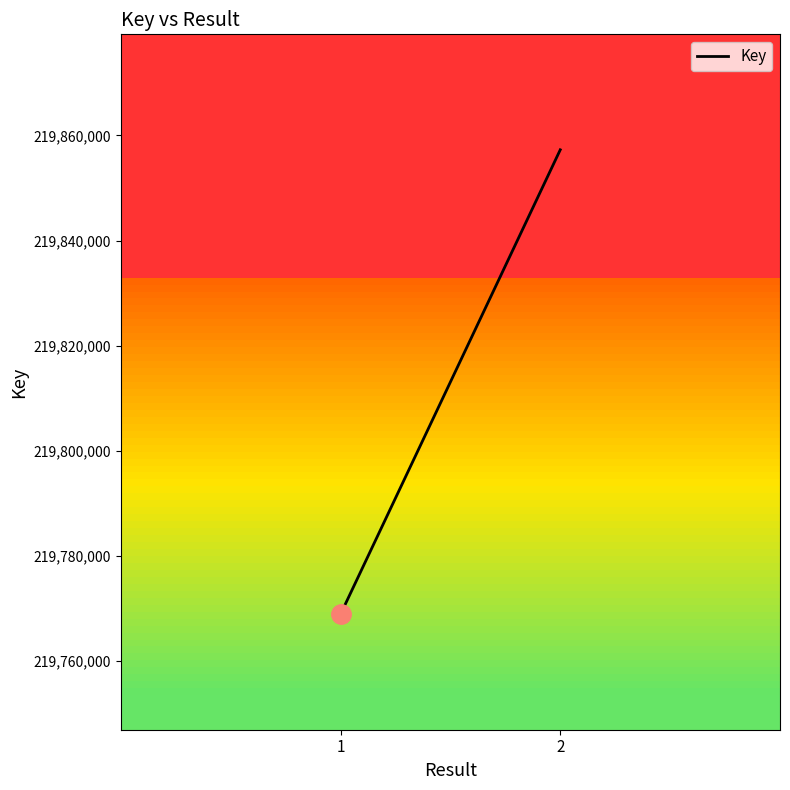

How many data points are less than 219857276?

1